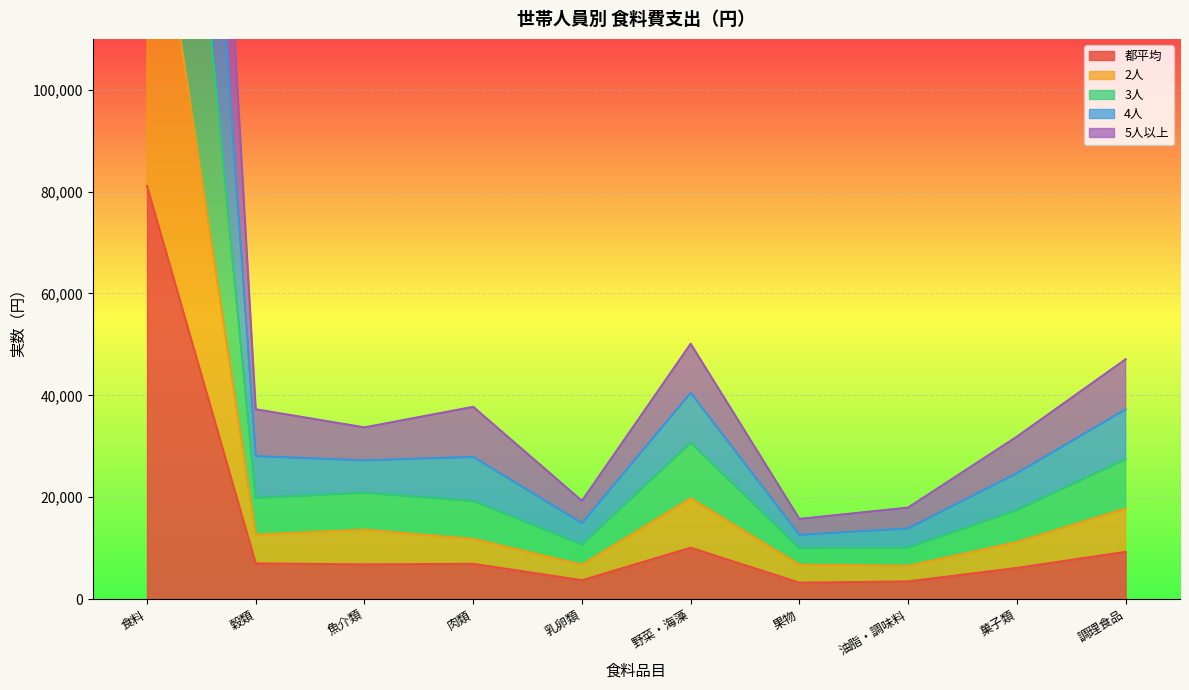

What are all the series names shown in the legend?

都平均, 2人, 3人, 4人, 5人以上